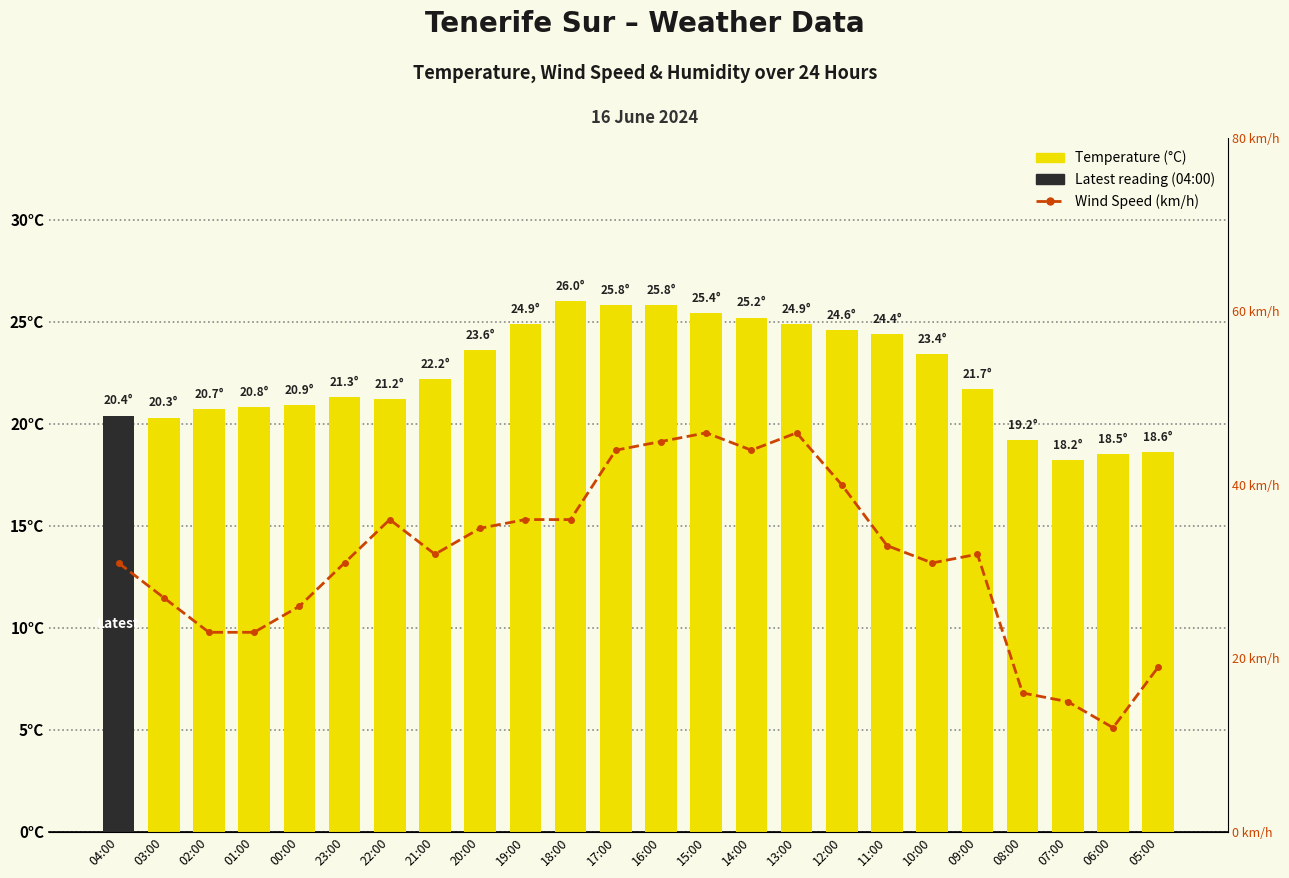

Between 01:00 and 08:00, which series saw the biggest shift?

Wind Speed (km/h)